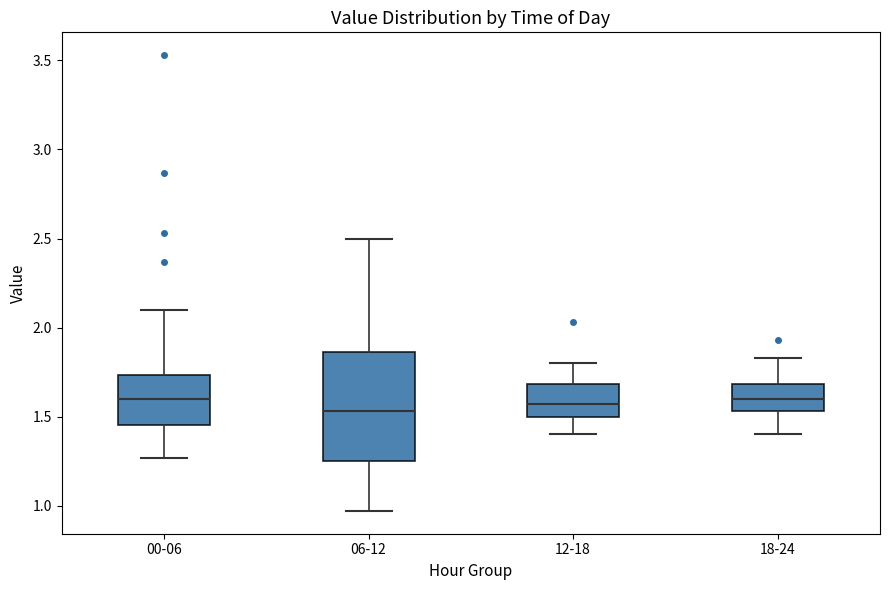

Reading left to right, transcribe this box plot: for each box, give where its median line is, the range the box spans, and where its two whiskers end, as read against the y-axis. The values are not printed on the chart, so give them approximately, as read against the axis.

00-06: median 1.60, box 1.45 to 1.75, whiskers 1.25 to 2.10
06-12: median 1.55, box 1.25 to 1.85, whiskers 0.95 to 2.50
12-18: median 1.55, box 1.50 to 1.70, whiskers 1.40 to 1.80
18-24: median 1.60, box 1.55 to 1.70, whiskers 1.40 to 1.85